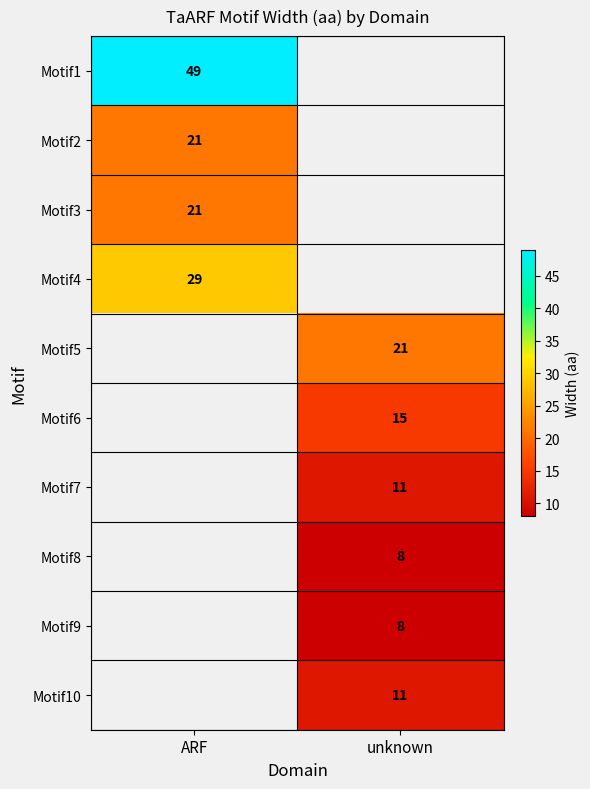

Is it true that Motif3 equals 11 at ARF?

False